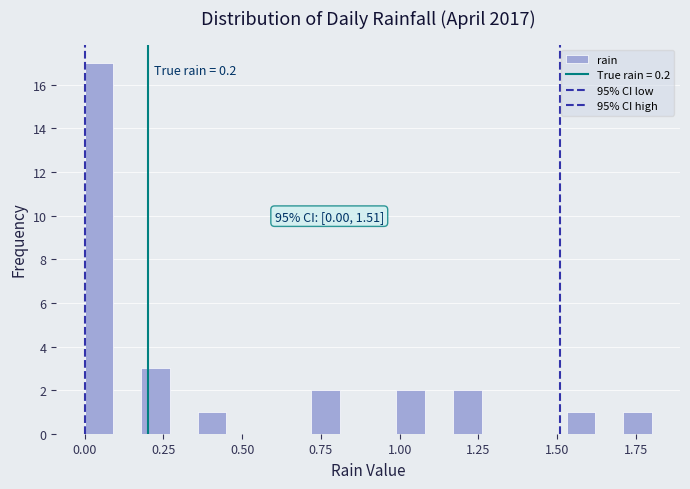

Read against the x-axis, roughly where is the centre of the tallest bar?

0.05